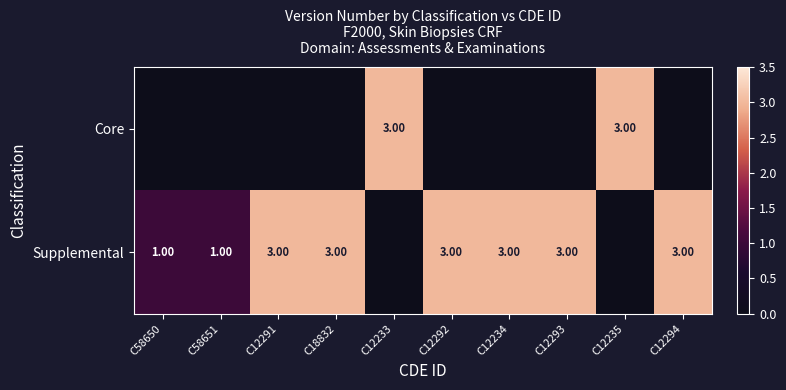

The value of Core at C12293 is 1. True or false?

False